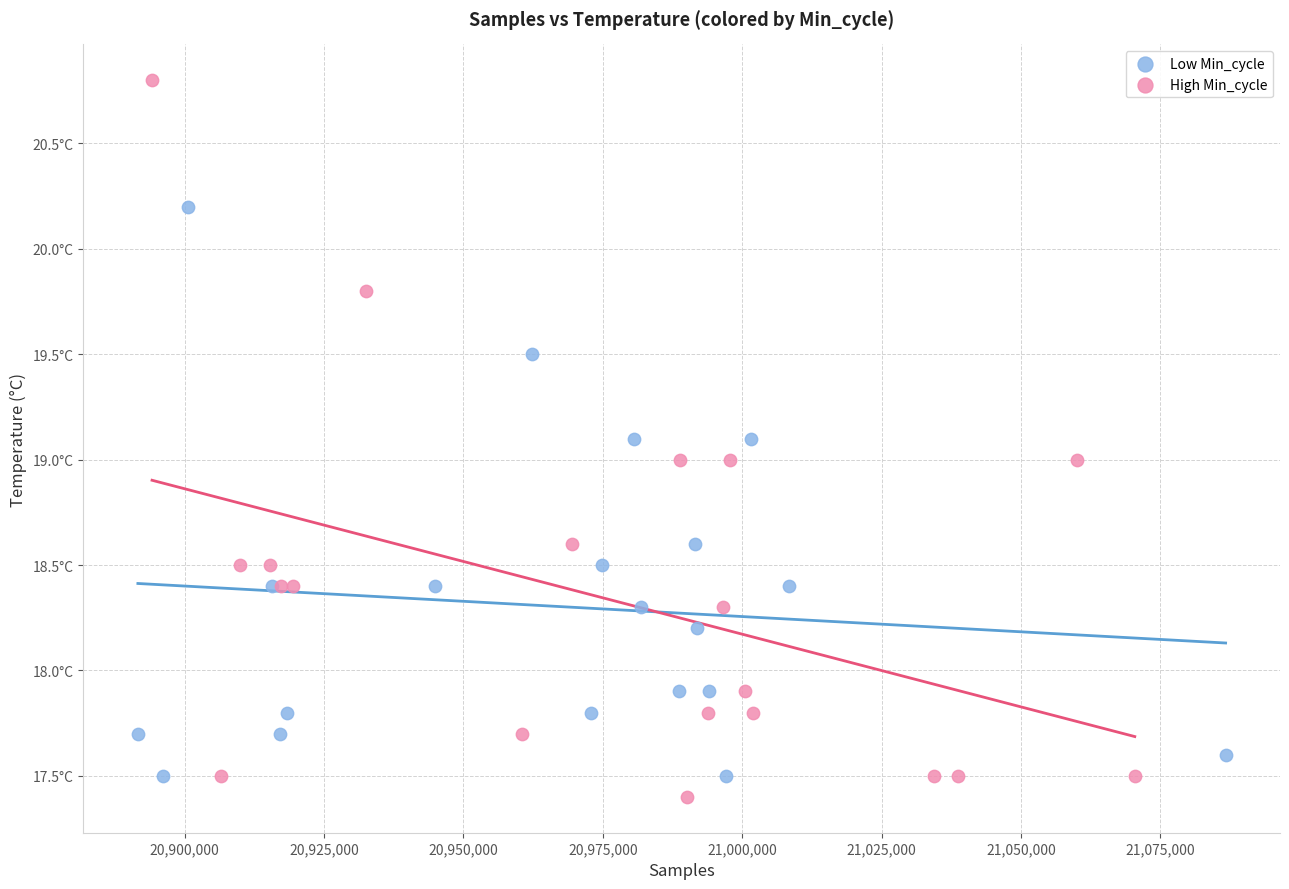

What are all the series names shown in the legend?

Low Min_cycle, High Min_cycle